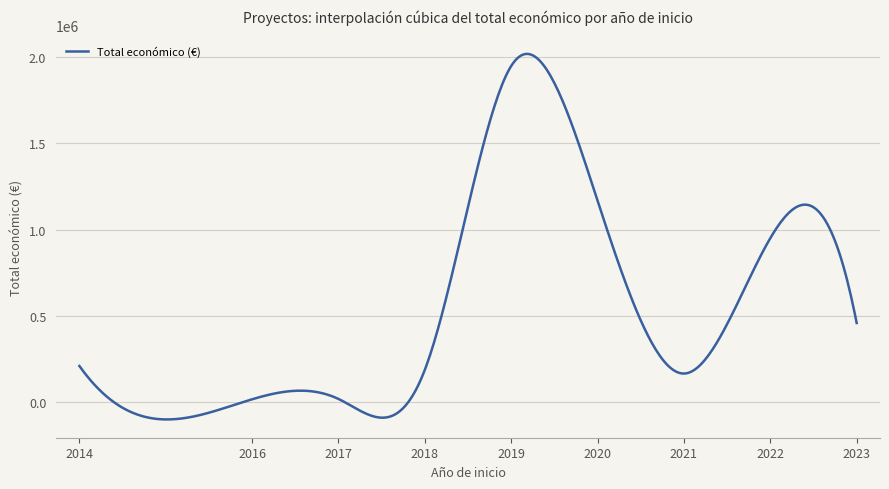

What is the difference between the maximum and minimum values?

2114067.1